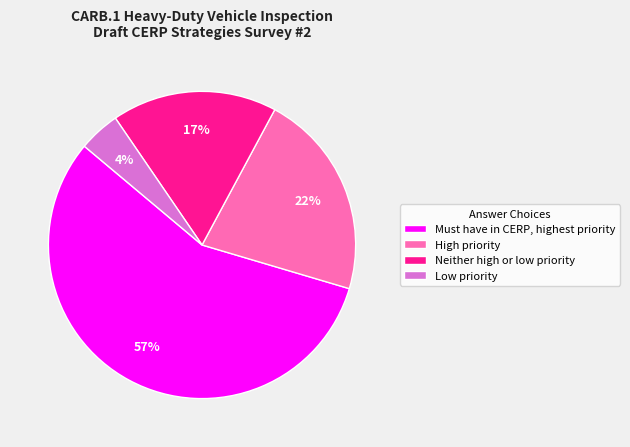

To the nearest percent, what is the combined percentage of Low priority and Must have in CERP, highest priority?

61%